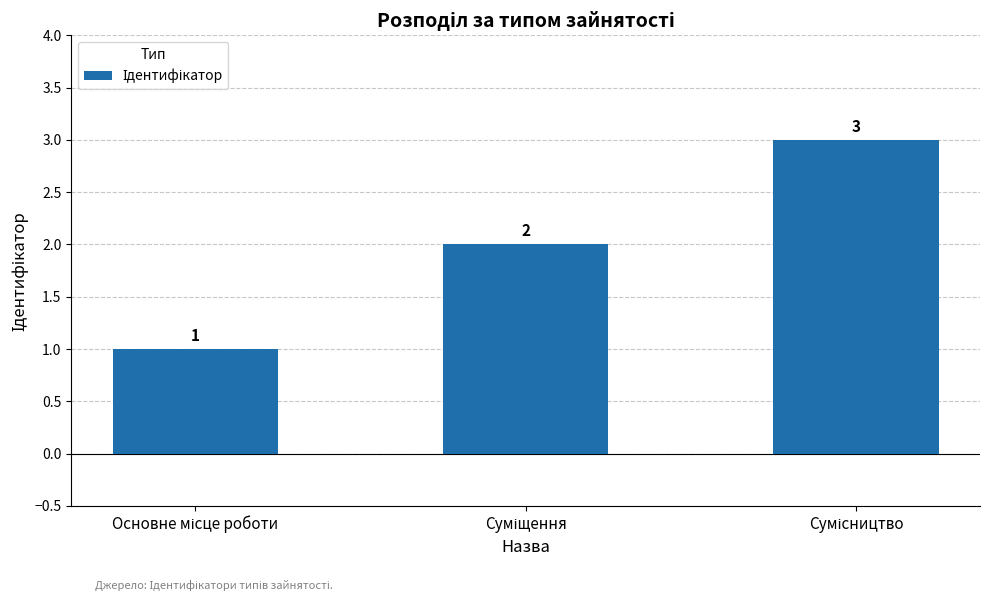

Reading left to right, what are all the values shown in this chart?

1	2	3